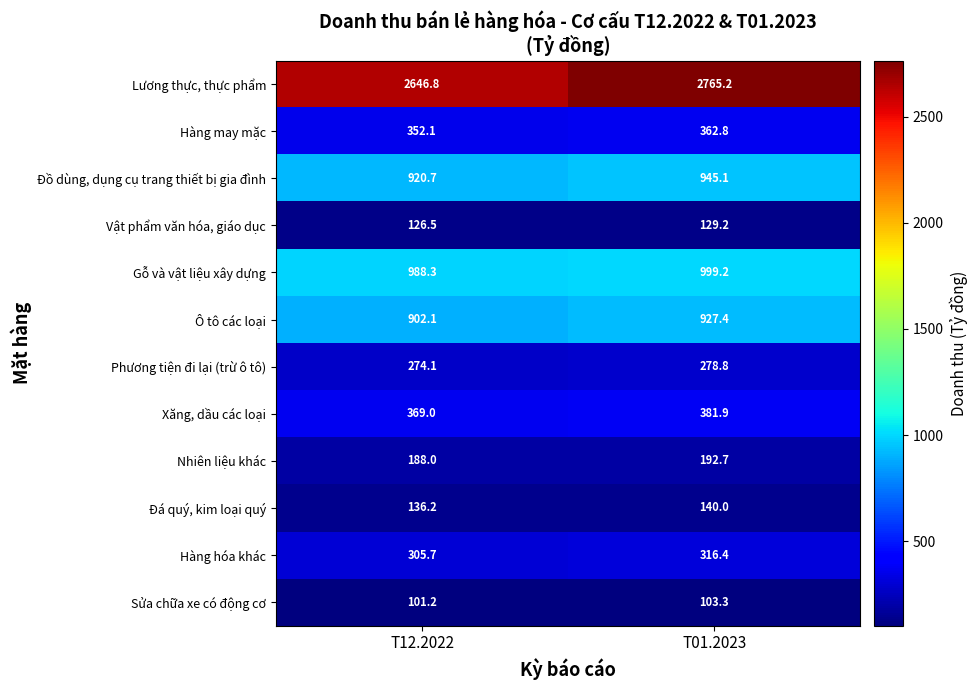

Reading left to right, what are all the values shown in this chart?

Lương thực, thực phẩm: T12.2022=2646.8	T01.2023=2765.2
Hàng may mặc: T12.2022=352.1	T01.2023=362.8
Đồ dùng, dụng cụ trang thiết bị gia đình: T12.2022=920.7	T01.2023=945.1
Vật phẩm văn hóa, giáo dục: T12.2022=126.5	T01.2023=129.2
Gỗ và vật liệu xây dựng: T12.2022=988.3	T01.2023=999.2
Ô tô các loại: T12.2022=902.1	T01.2023=927.4
Phương tiện đi lại (trừ ô tô): T12.2022=274.1	T01.2023=278.8
Xăng, dầu các loại: T12.2022=369.0	T01.2023=381.9
Nhiên liệu khác: T12.2022=188.0	T01.2023=192.7
Đá quý, kim loại quý: T12.2022=136.2	T01.2023=140.0
Hàng hóa khác: T12.2022=305.7	T01.2023=316.4
Sửa chữa xe có động cơ: T12.2022=101.2	T01.2023=103.3